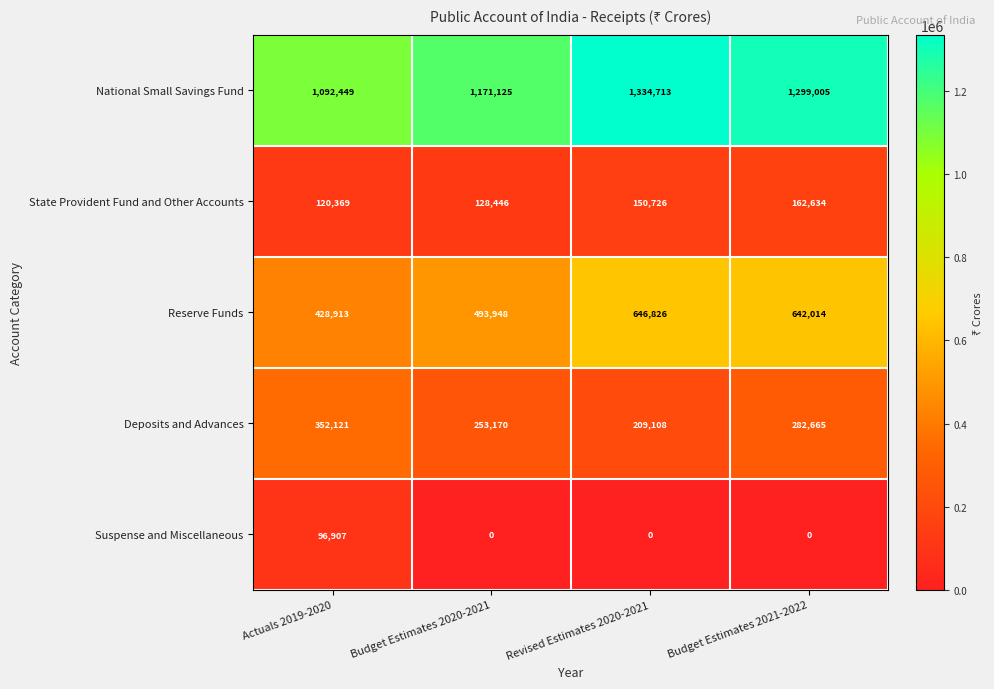

At which label does Suspense and Miscellaneous reach its peak?

Actuals 2019-2020